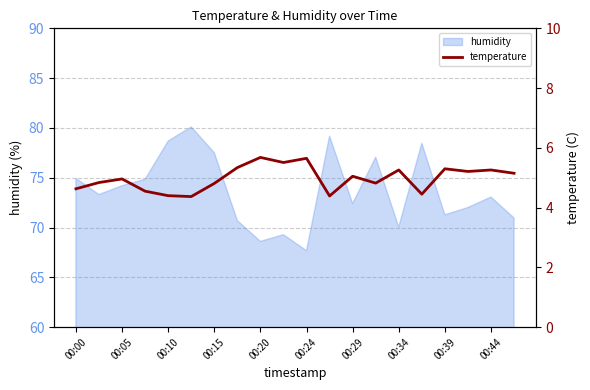

What is the average value?

5.0